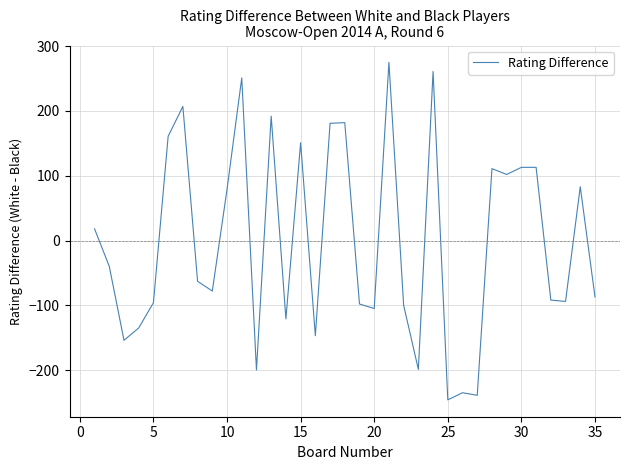

What is the sum of all values?

-49